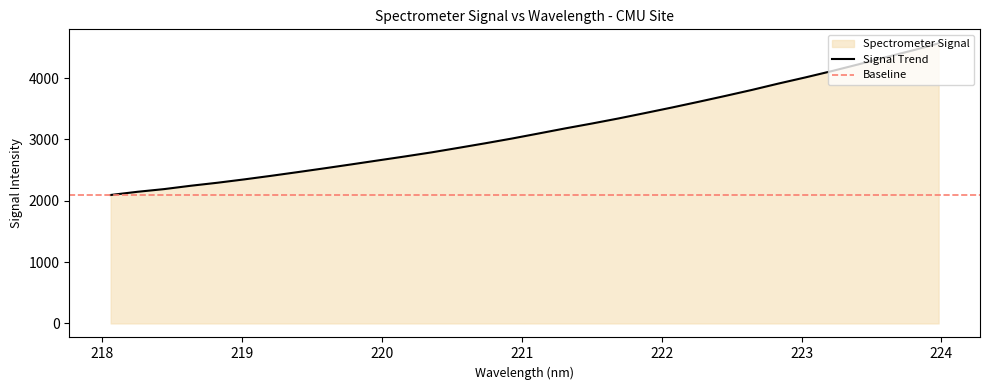

What is the average value?

3151.1